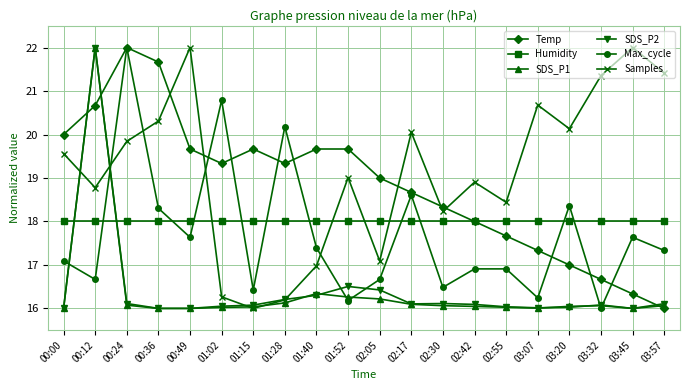

In Samples, how many points are lower than both neighbors (excluding endpoints)?

6